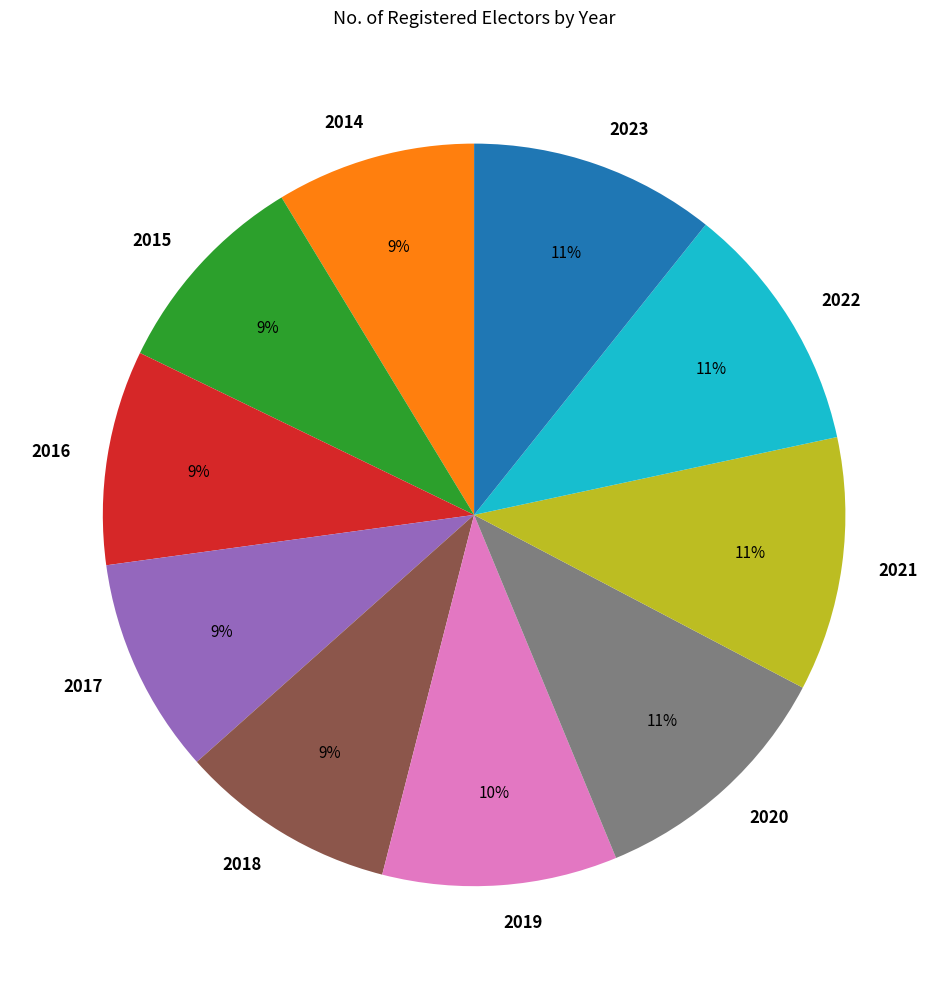

Is the sum of 2015 and 2019 greater than half?

No